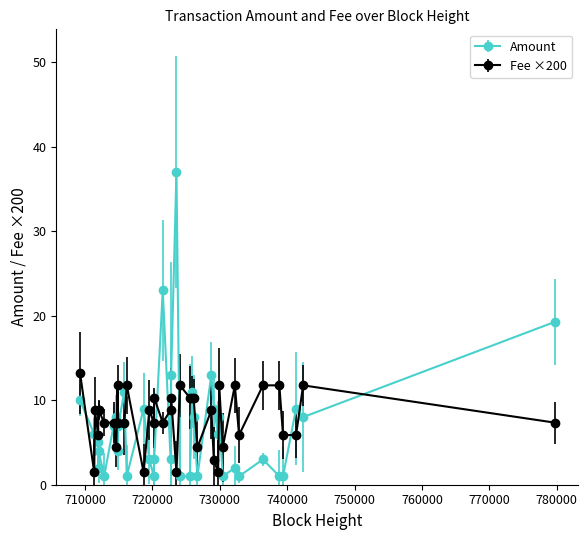

Rank the series by their maximum value, from lowest to highest.

Fee ×200, Amount